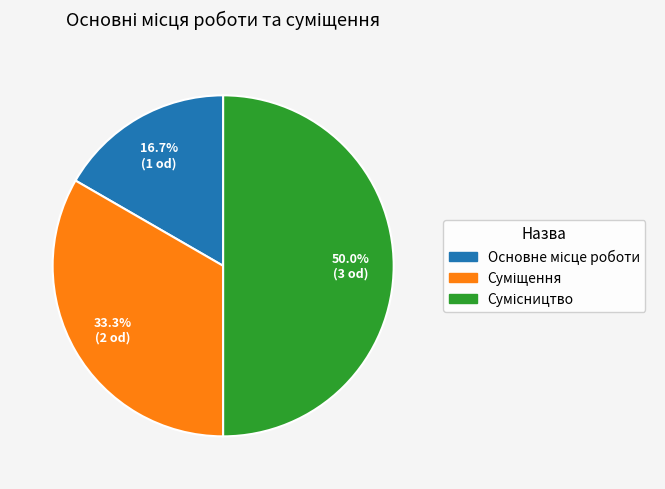

Between Основне місце роботи and Сумісництво, which is larger?

Сумісництво